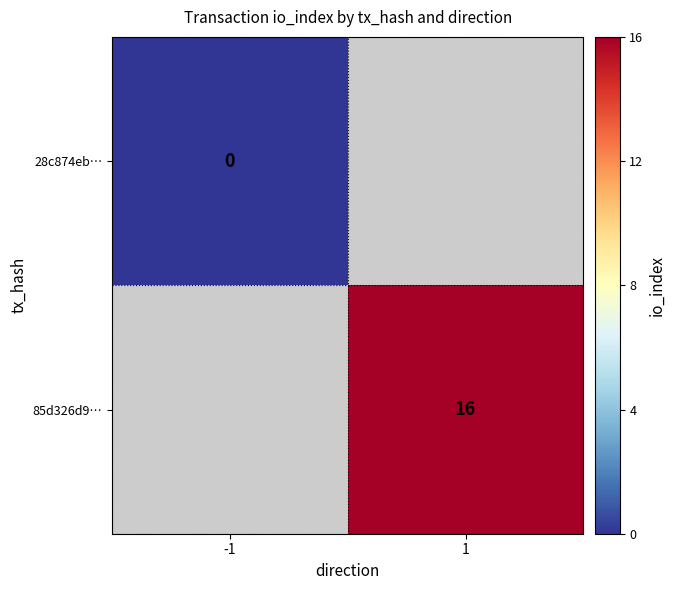

True or false: 85d326d9… has a value of 26.2 at 1.

False